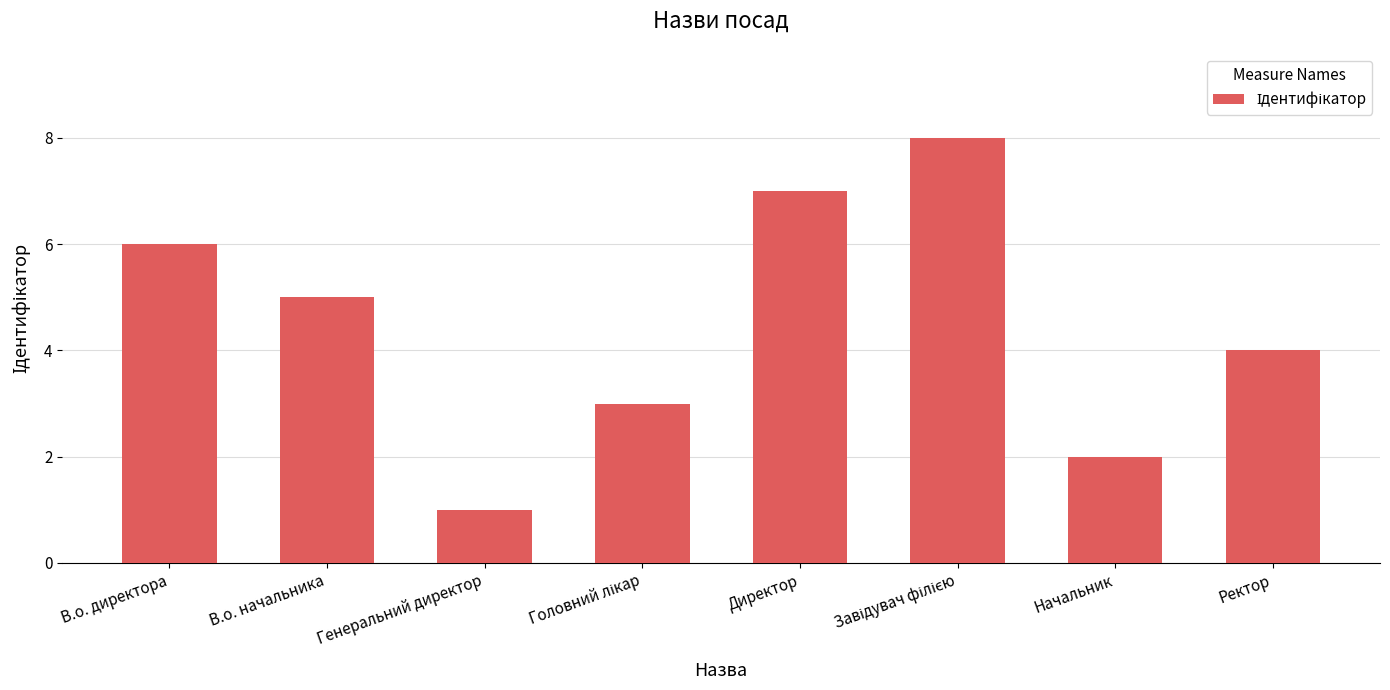

What is the smallest value displayed?

1